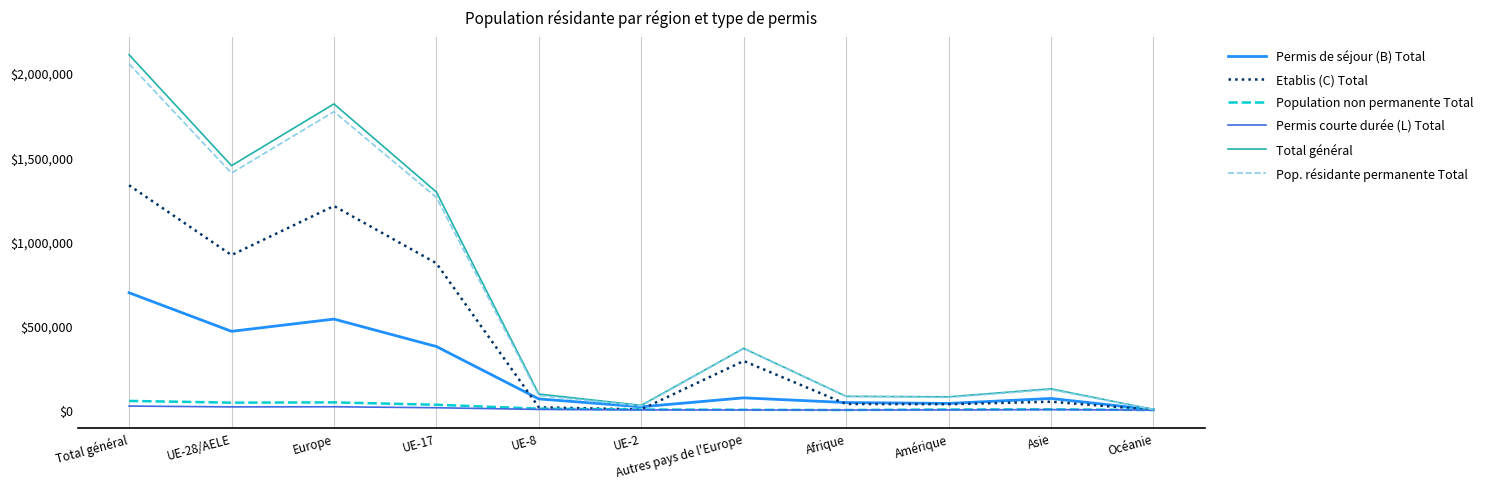

What is the highest value of the Pop. résidante permanente Total series?

2053589